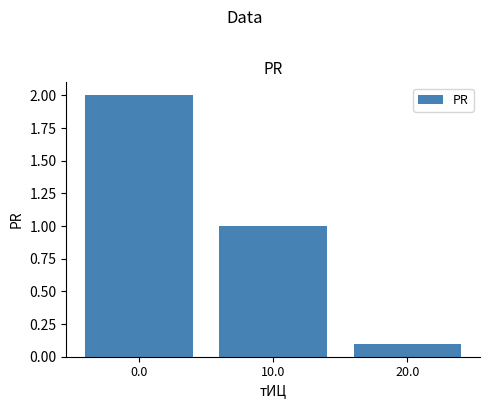

What is the difference between the second highest and minimum values?

0.9